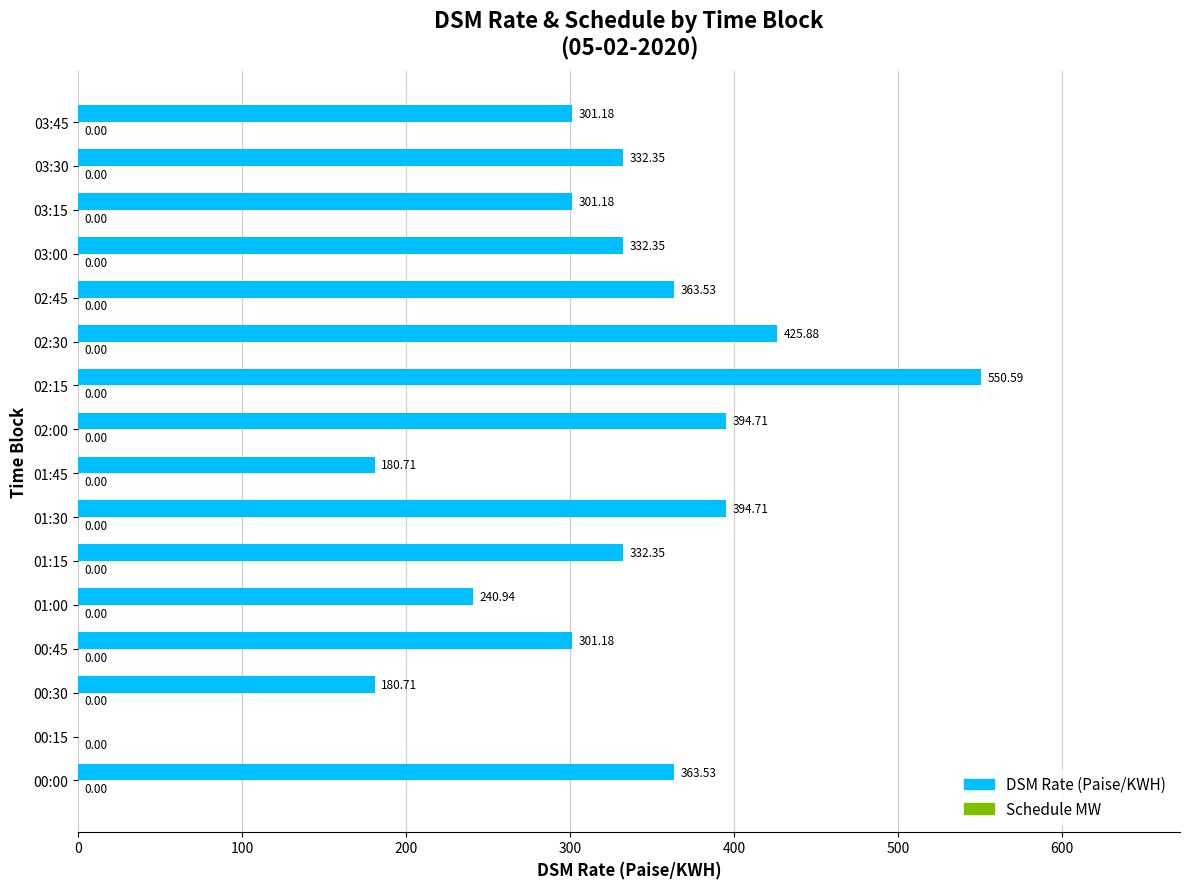

What is the ratio of the value at 03:30 to the value at 00:00?

0.9